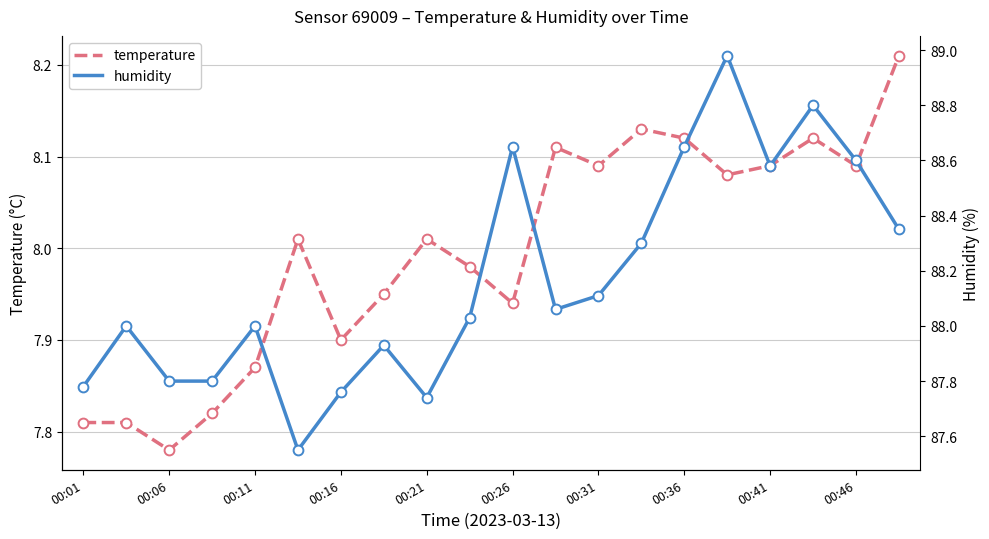

What are all the series names shown in the legend?

temperature, humidity